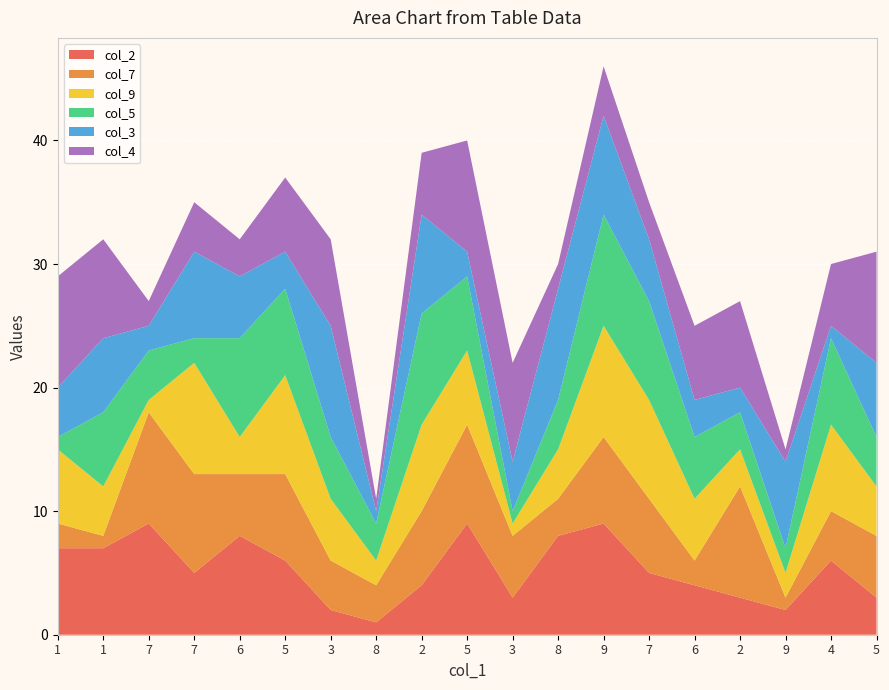

Reading right to left, list all the values displayed in this chart.

col_2: 5=3	4=6	9=2	2=3	6=4	7=5	9=9	8=8	3=3	5=9	2=4	8=1	3=2	5=6	6=8	7=5	7=9	1=7	1=7
col_7: 5=5	4=4	9=1	2=9	6=2	7=6	9=7	8=3	3=5	5=8	2=6	8=3	3=4	5=7	6=5	7=8	7=9	1=1	1=2
col_9: 5=4	4=7	9=2	2=3	6=5	7=8	9=9	8=4	3=1	5=6	2=7	8=2	3=5	5=8	6=3	7=9	7=1	1=4	1=6
col_5: 5=4	4=7	9=2	2=3	6=5	7=8	9=9	8=4	3=1	5=6	2=9	8=3	3=5	5=7	6=8	7=2	7=4	1=6	1=1
col_3: 5=6	4=1	9=7	2=2	6=3	7=5	9=8	8=9	3=4	5=2	2=8	8=1	3=9	5=3	6=5	7=7	7=2	1=6	1=4
col_4: 5=9	4=5	9=1	2=7	6=6	7=3	9=4	8=2	3=8	5=9	2=5	8=1	3=7	5=6	6=3	7=4	7=2	1=8	1=9